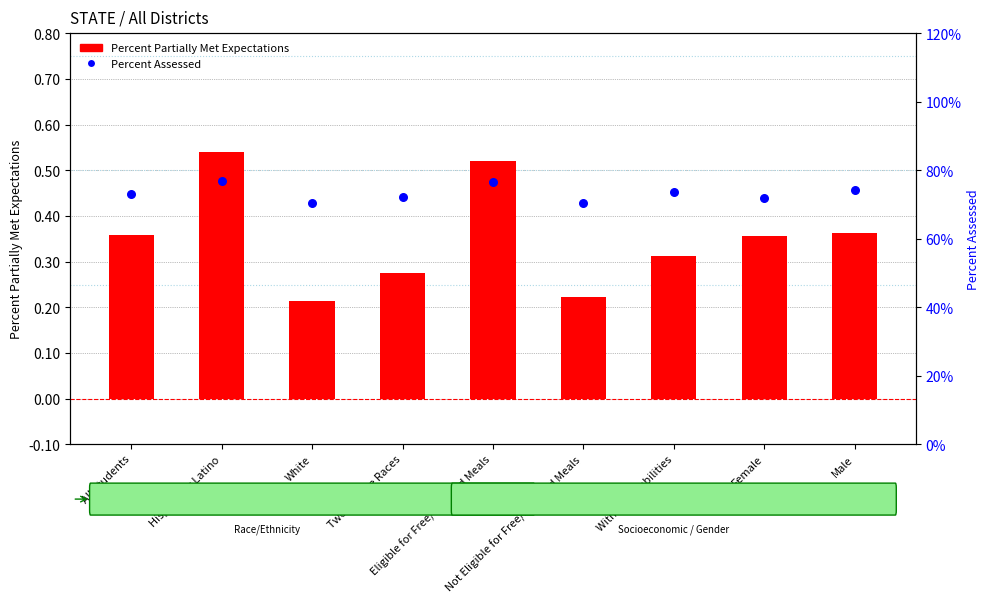

Which series has the largest Y range (max minus min)?

Percent Partially Met Expectations